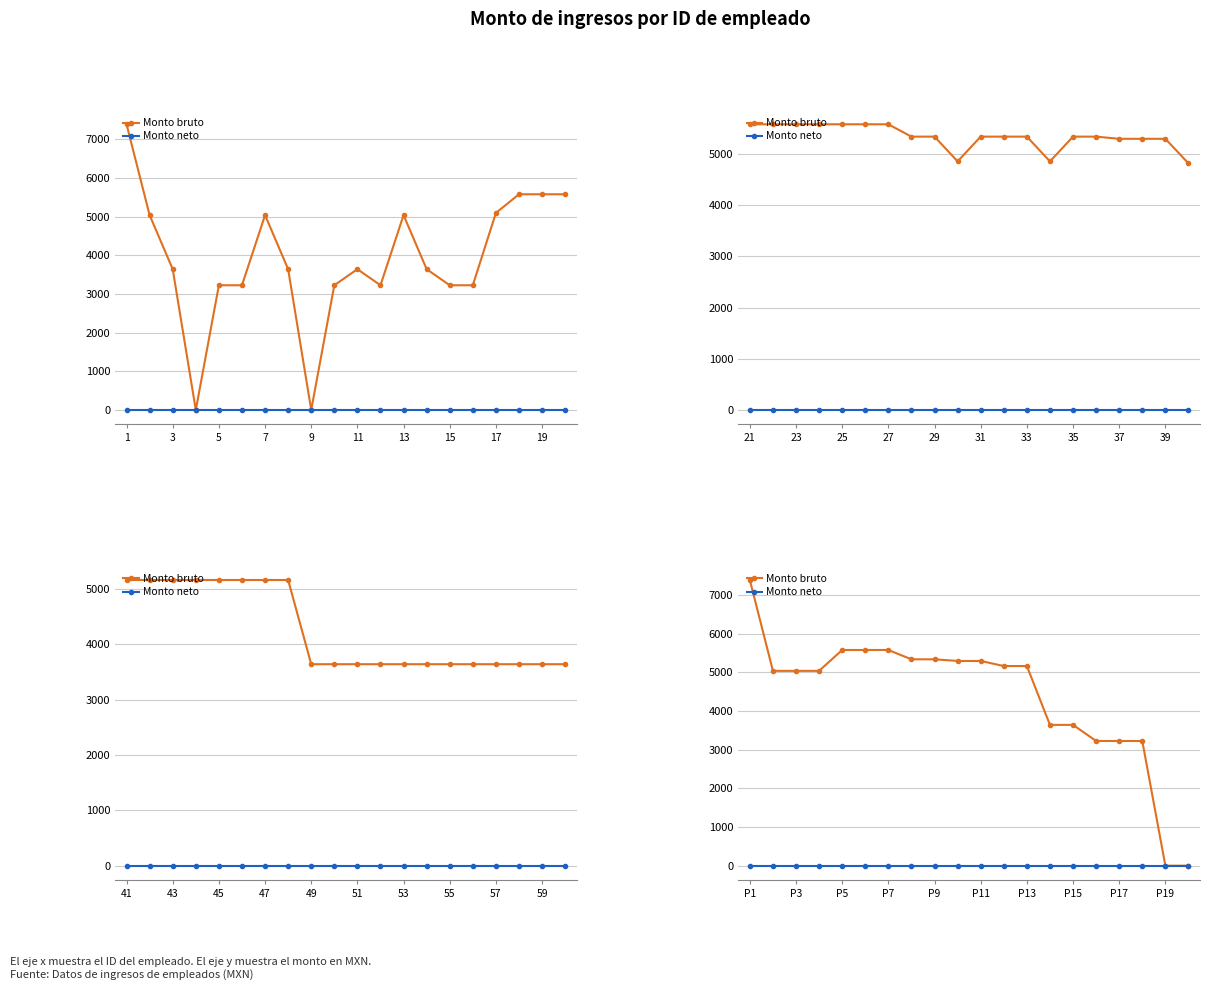

Does the chart have visible grid lines?

Yes